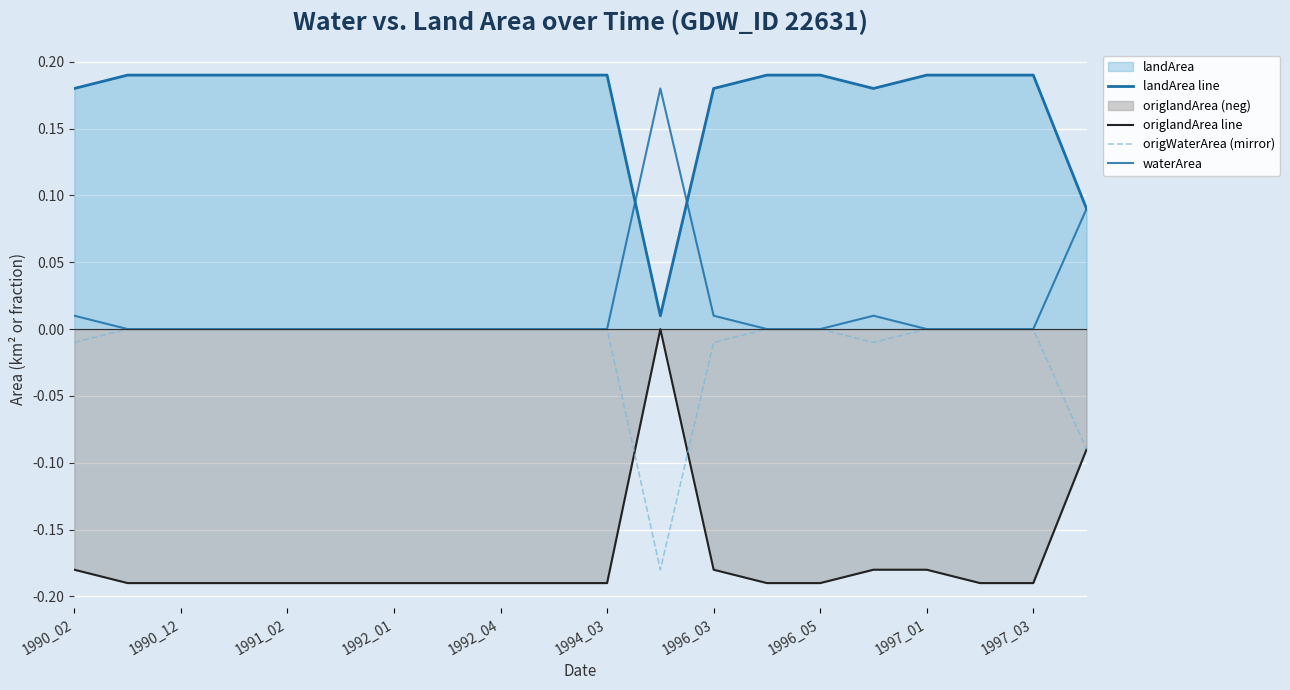

True or false: origlandArea line has more than 0 points higher than both neighbors.

True